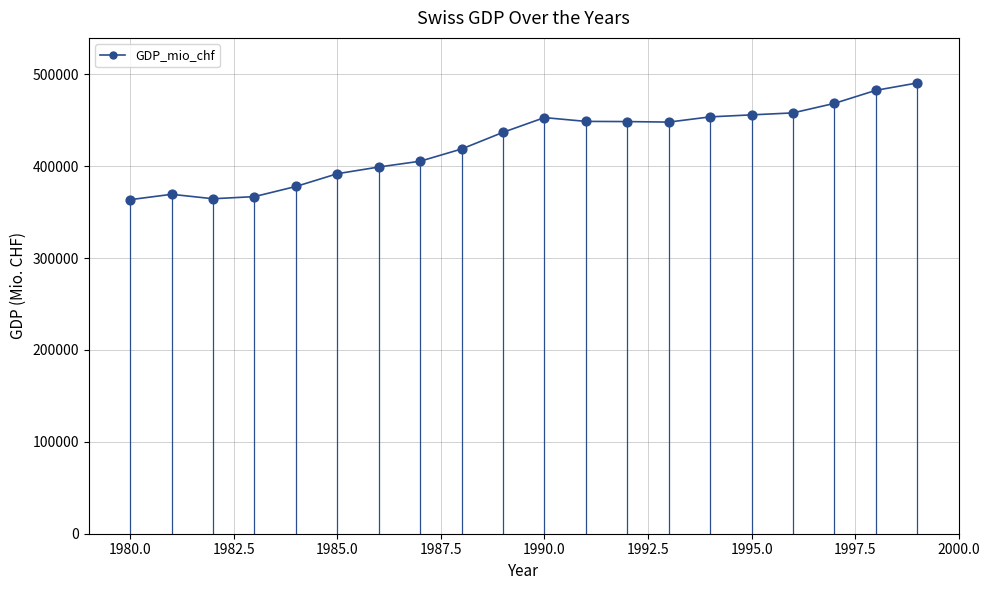

What is the maximum value shown in the chart?

490489.1